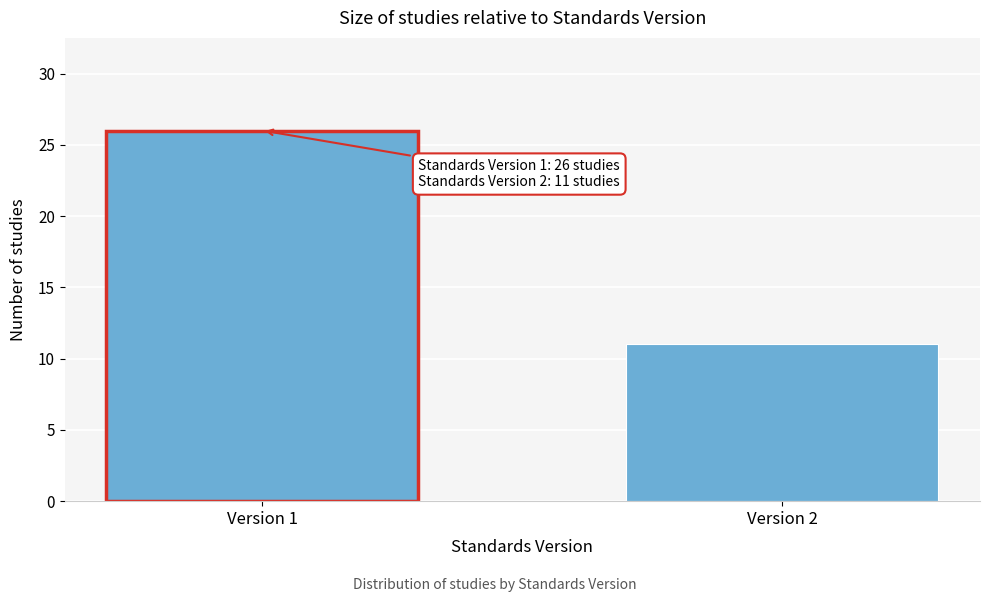

Reading left to right, what are all the values shown in this chart?

26	11